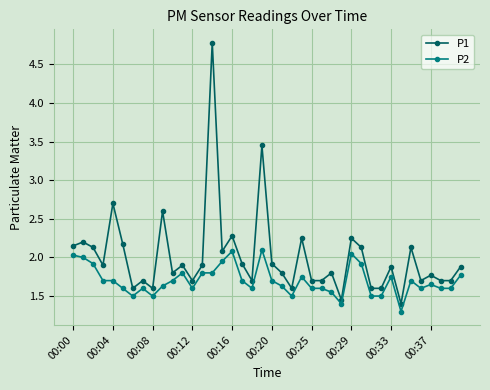

List the series in order of their overall mean, lowest first.

P2, P1